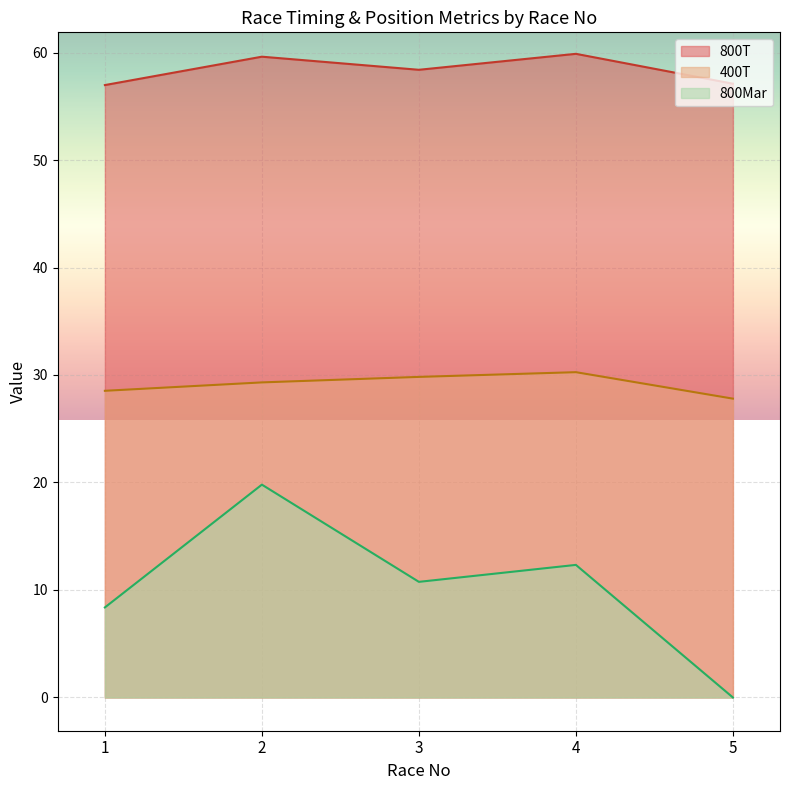

What are all the series names shown in the legend?

800T, 400T, 800Mar